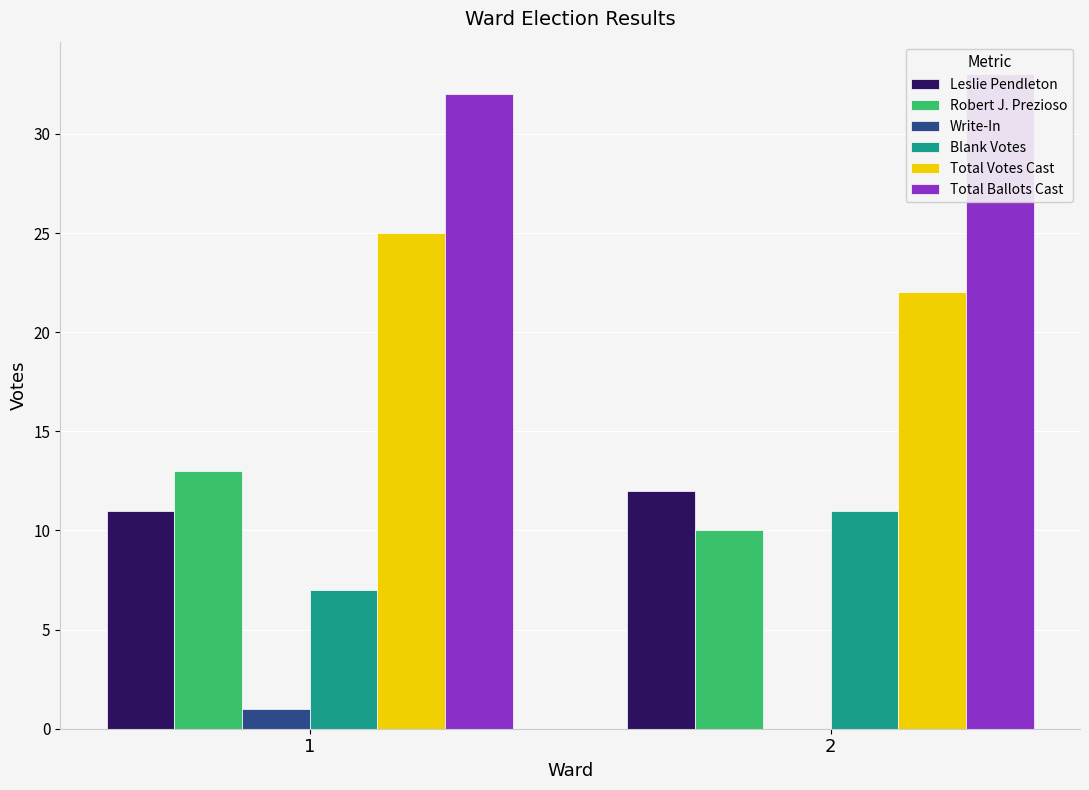

List the labels in order of Write-In value, largest first.

1, 2